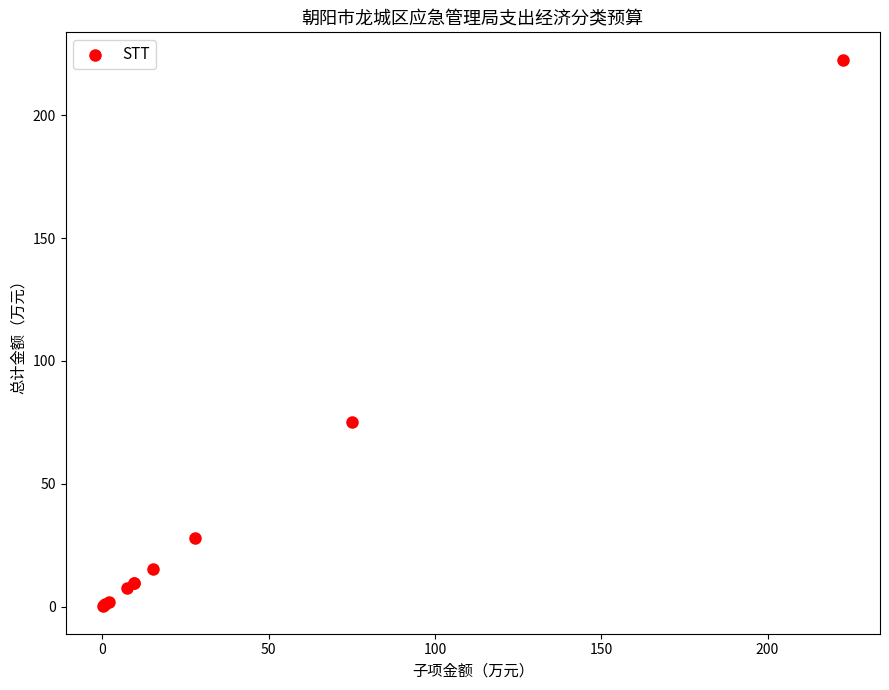

What Y value in the scatter plot is closest to 111?

75.1